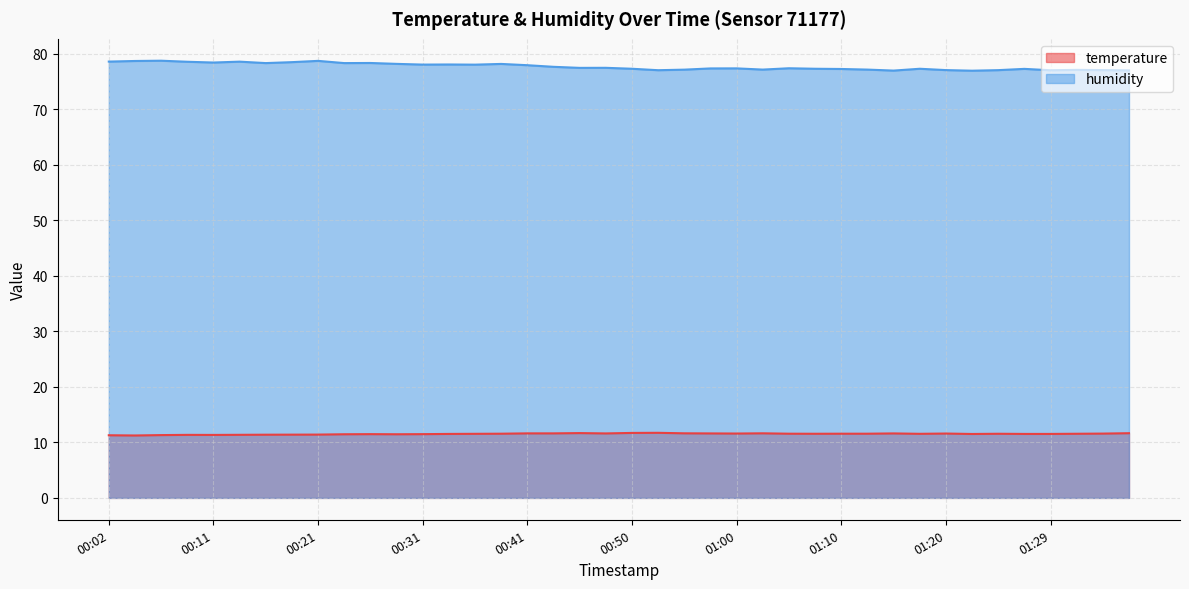

The humidity series shows 23.7 at 00:36. True or false?

False